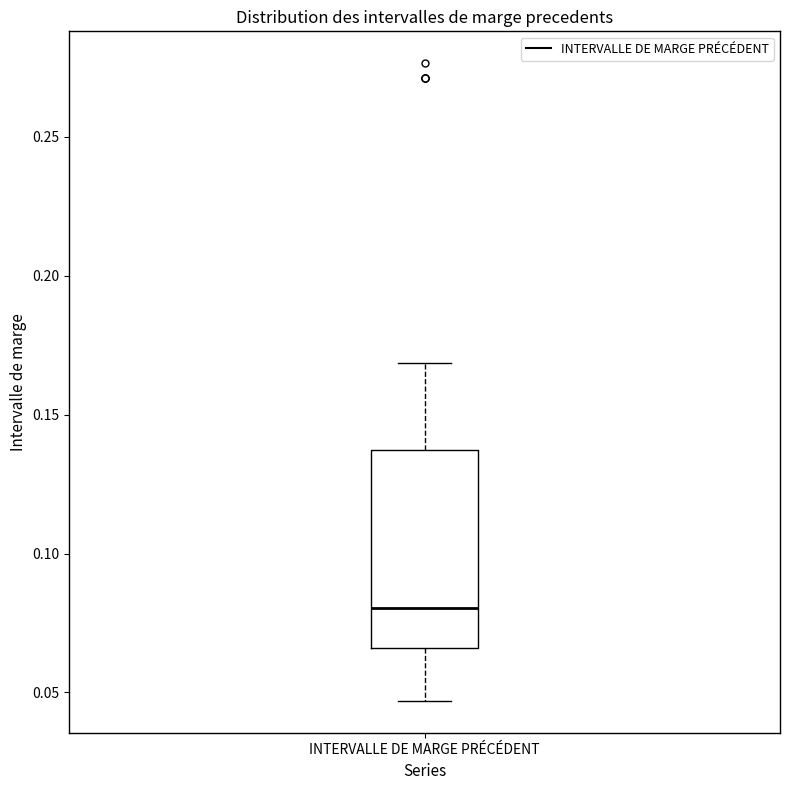

Read this box plot against the y-axis: the position of the median line, the range covered by the box, and the ends of both whiskers. The values are not printed on the chart, so give them approximately, as read against the axis.

median 0.080, box 0.065 to 0.135, whiskers 0.045 to 0.170